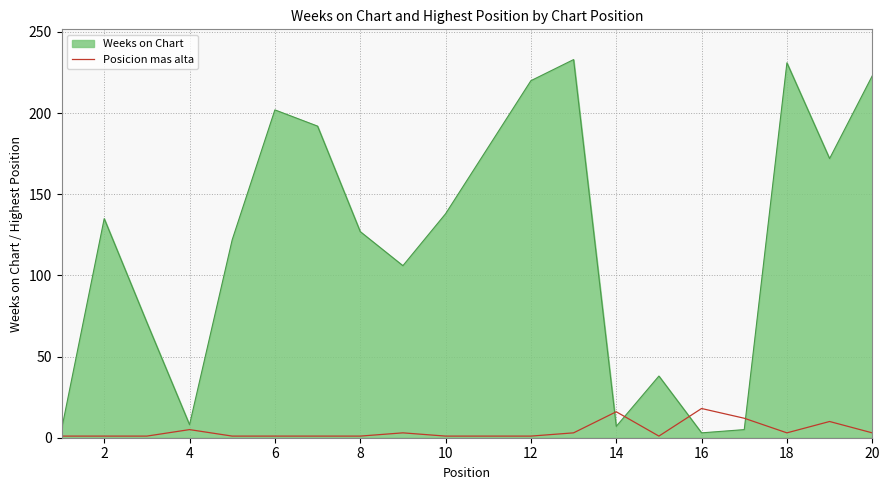

What is the difference between the maximum and minimum values in the Weeks on Chart series?

230